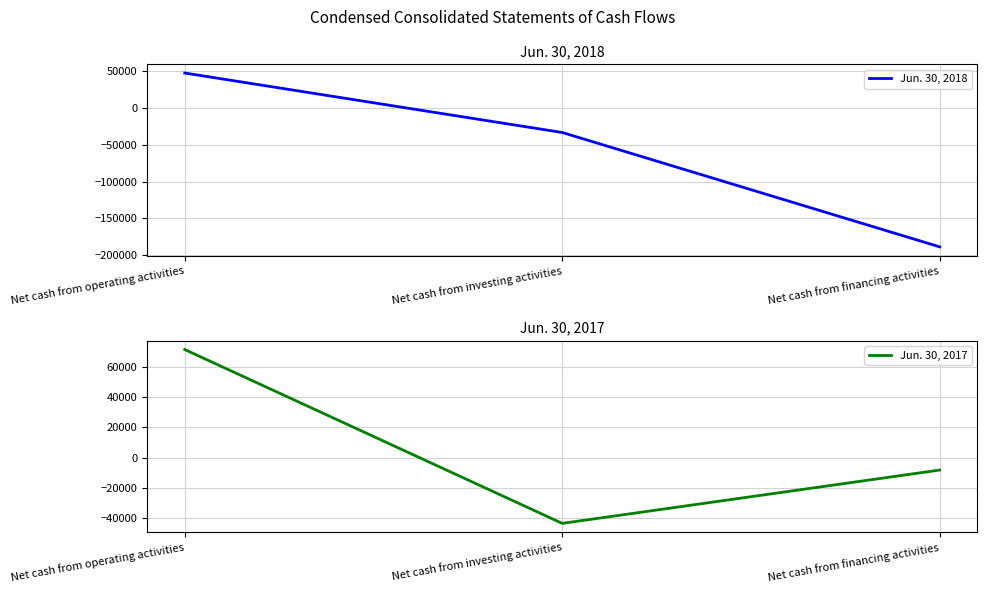

At how many categories does at least one series exceed -60921?

3